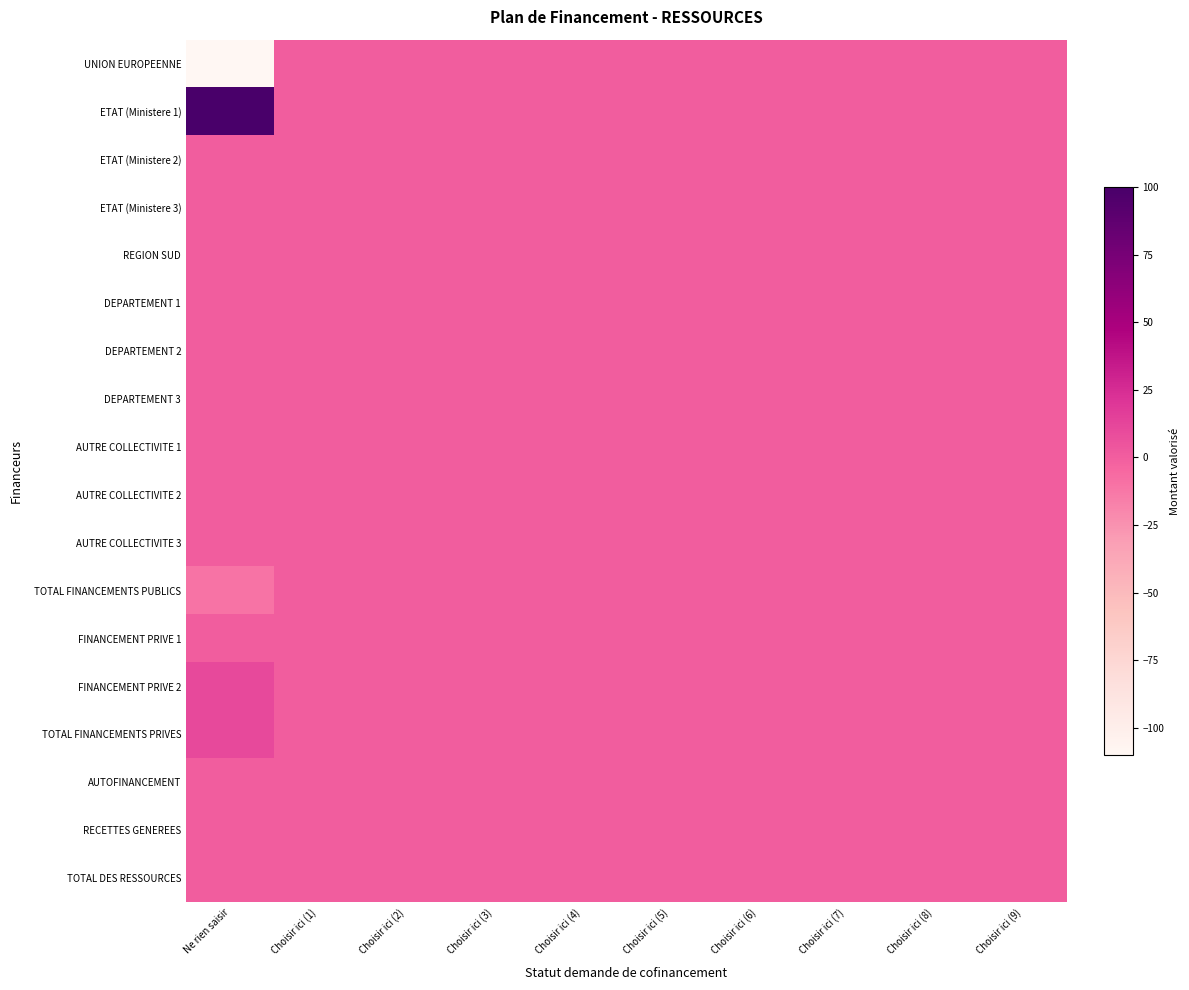

Which has a higher value, Choisir ici (6) or Choisir ici (9)?

Choisir ici (6)